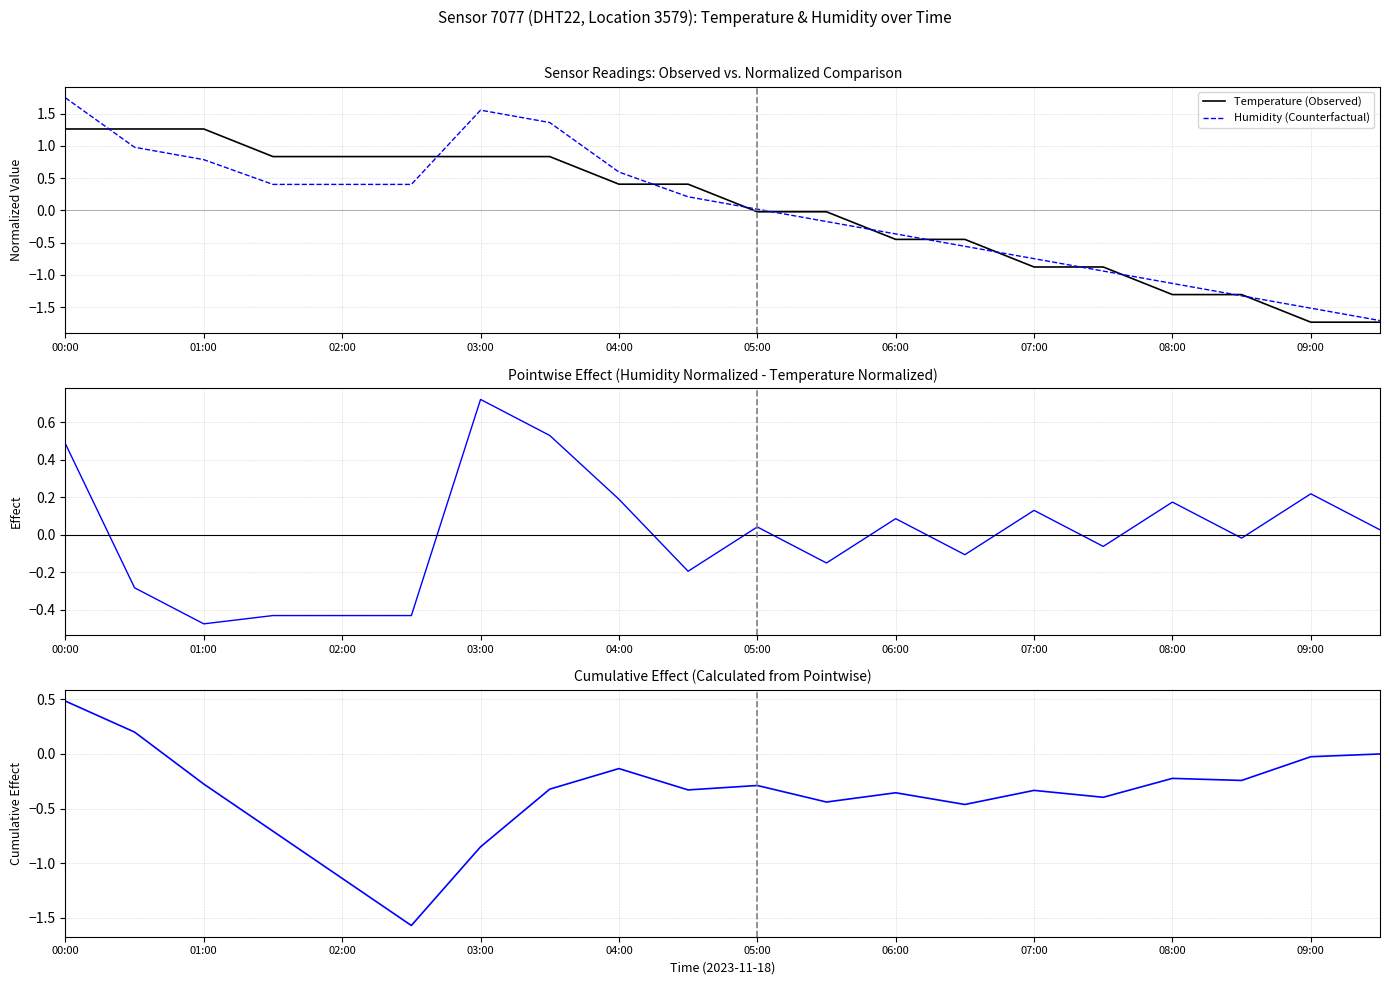

List the series in order of their peak value, lowest first.

Cumulative Effect, Pointwise Effect (Humidity - Temperature), Temperature (Observed), Humidity (Counterfactual)